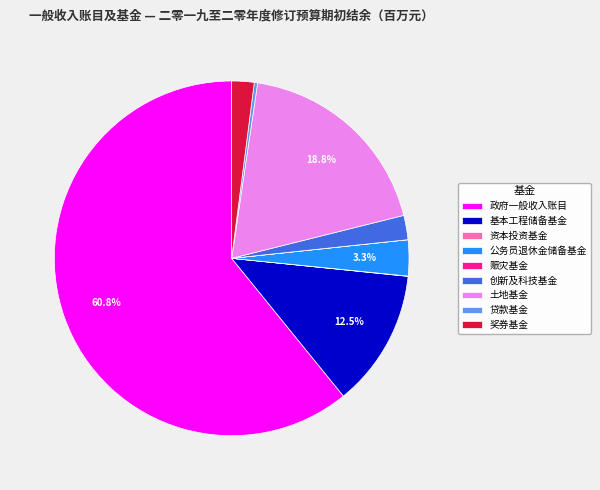

What percentage do 政府一般收入账目 and 基本工程储备基金 together represent?

73.4%